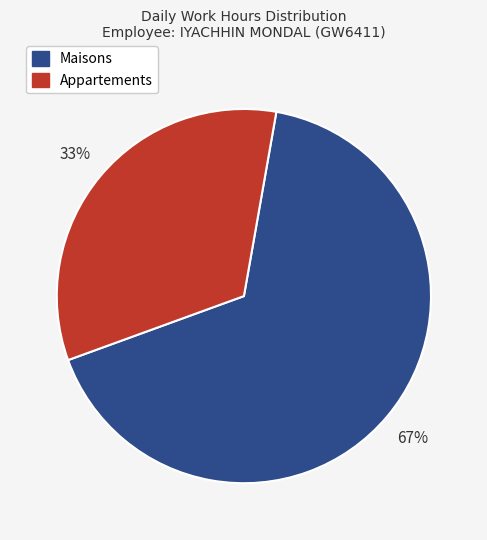

How many slices are in this pie chart?

2